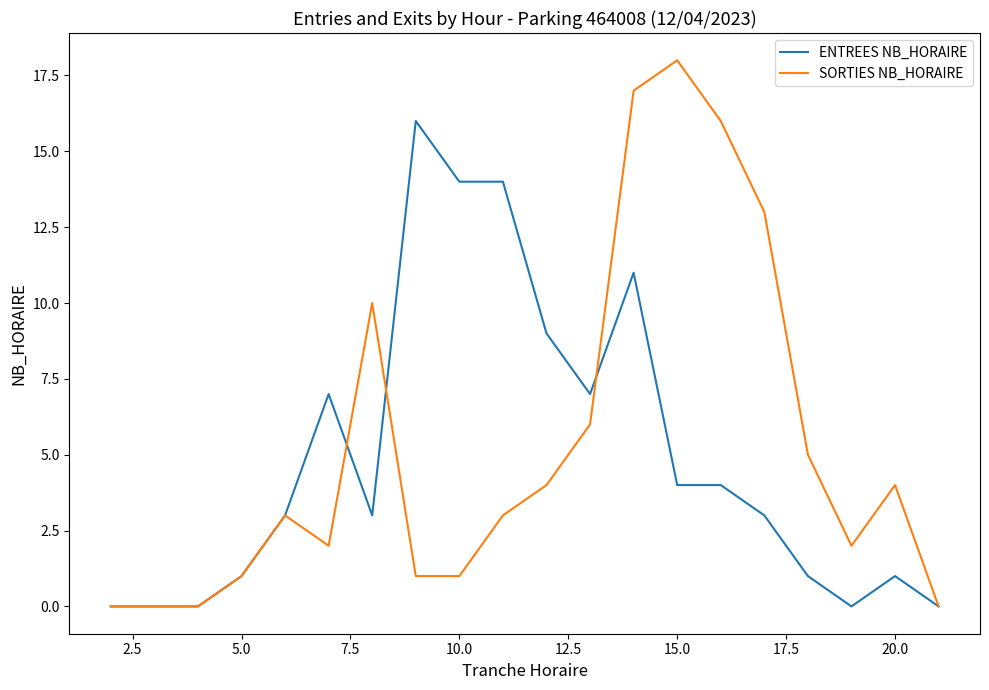

What is the highest value of the SORTIES NB_HORAIRE series?

18